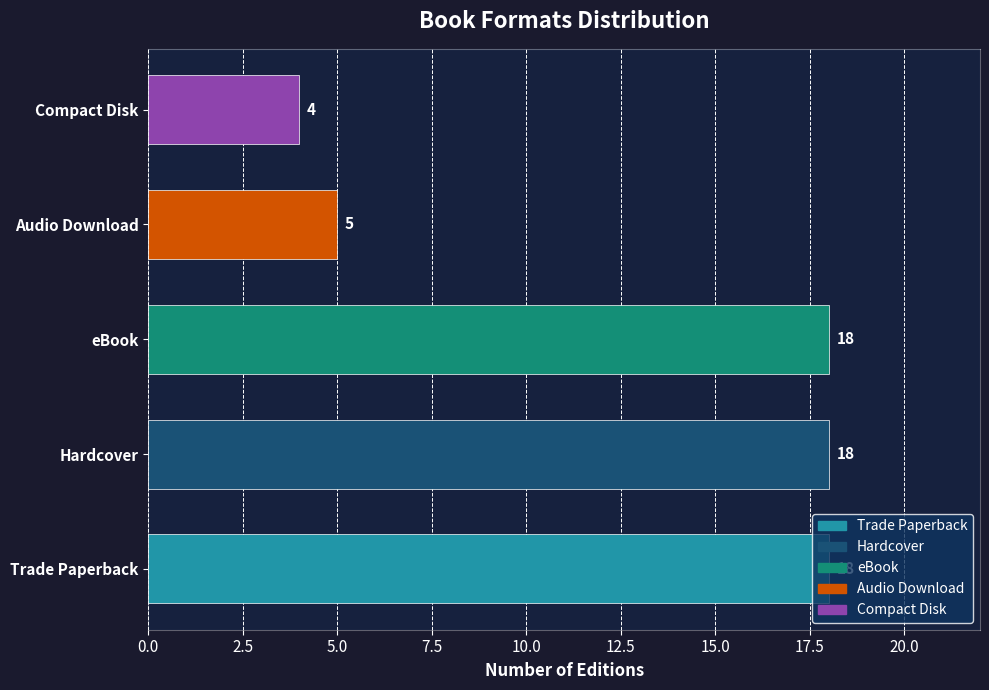

What is the difference between the maximum and minimum values?

14